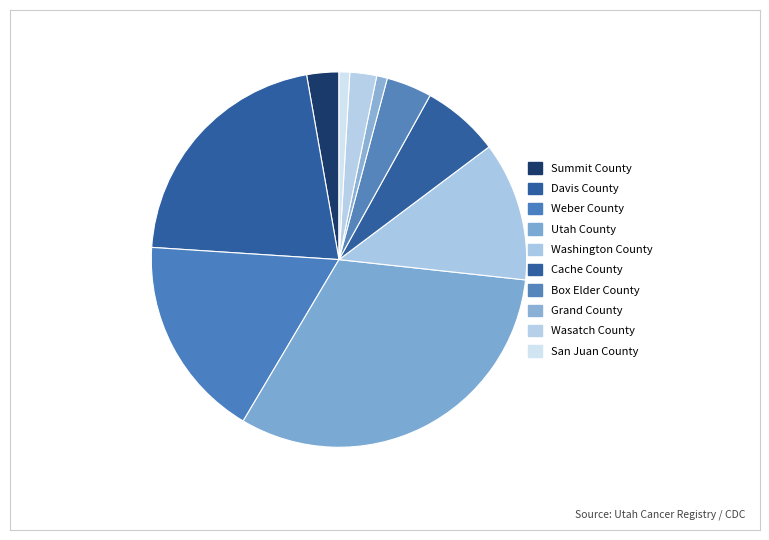

Is the sum of Weber County and Davis County greater than half?

No